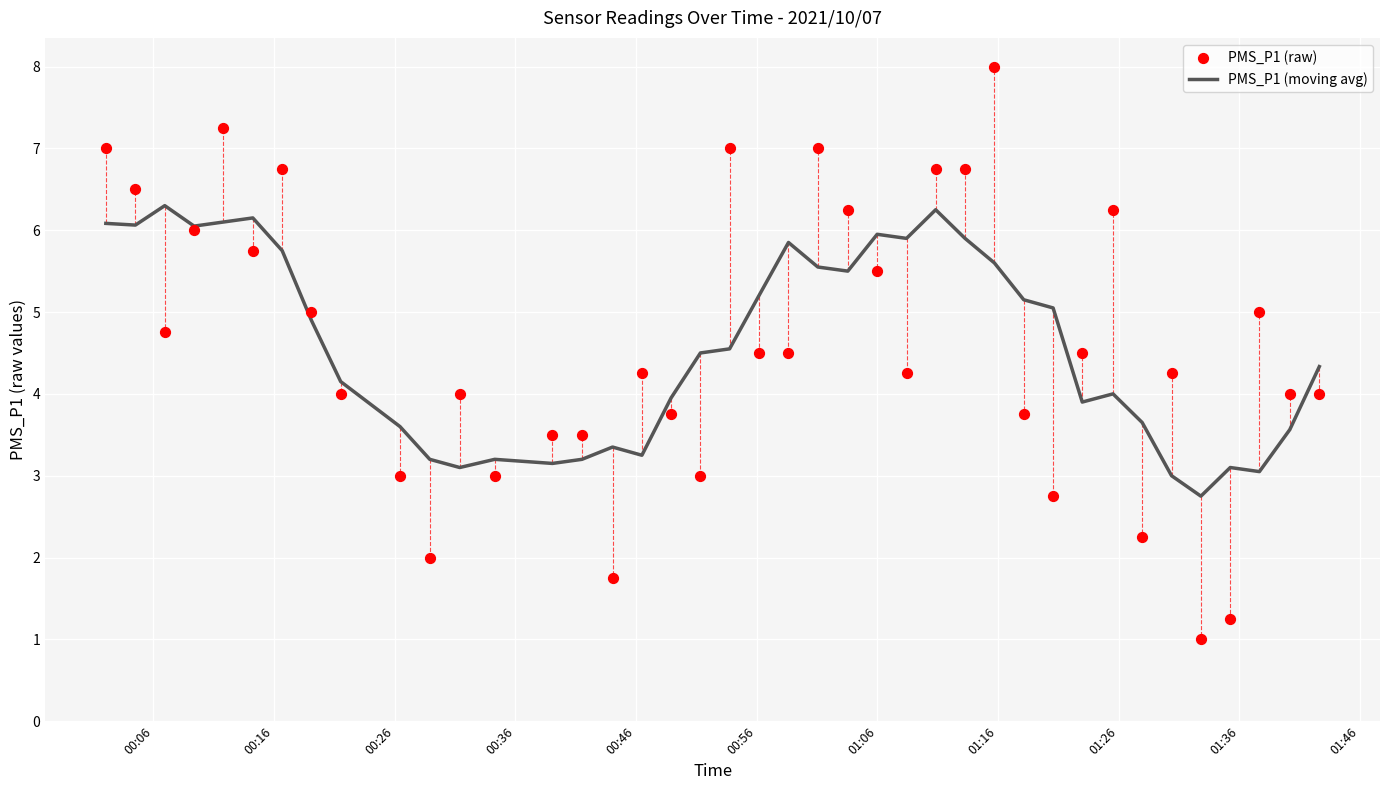

Which series has the largest total across all categories?

PMS_P1 (raw)